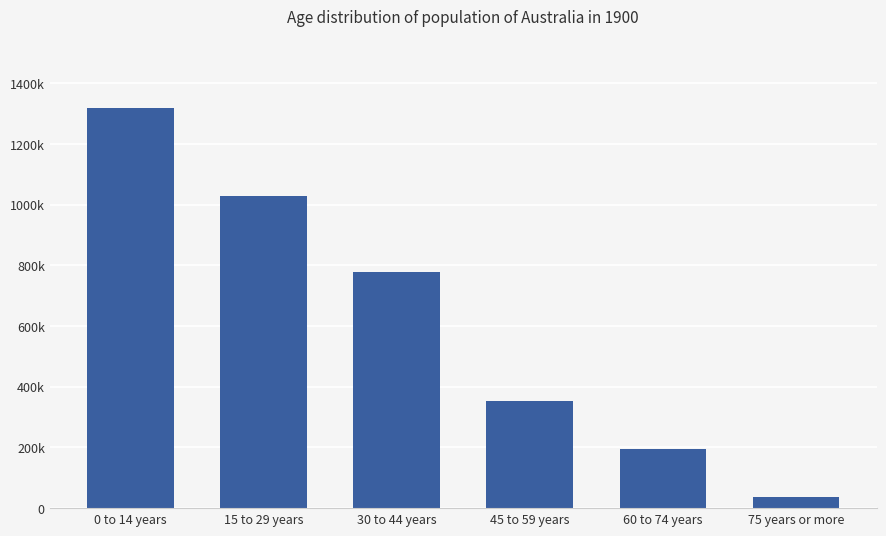

What position from the right is 15 to 29 years?

5